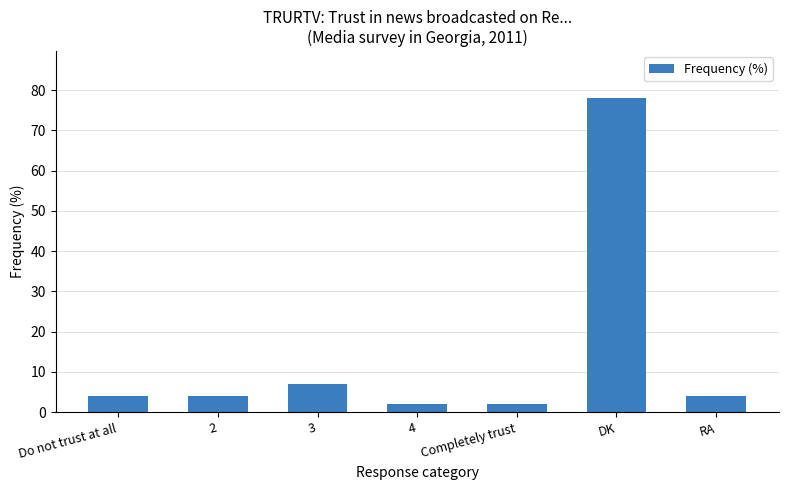

Count the number of data series in this chart.

1